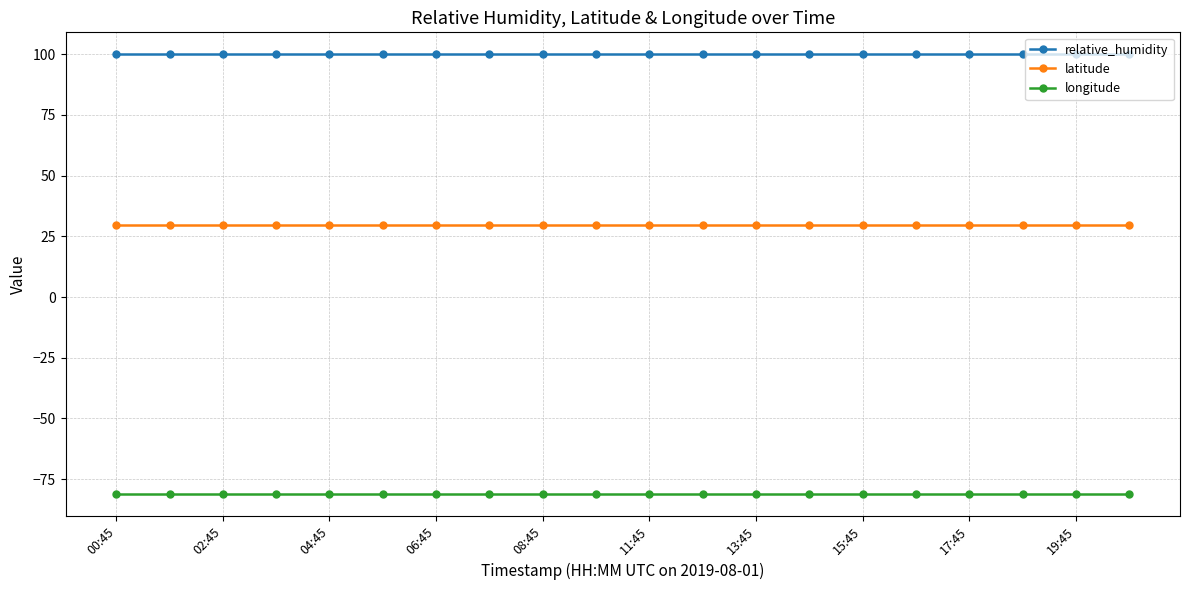

What is the value of the relative_humidity point at the 9th from the left?

100.0